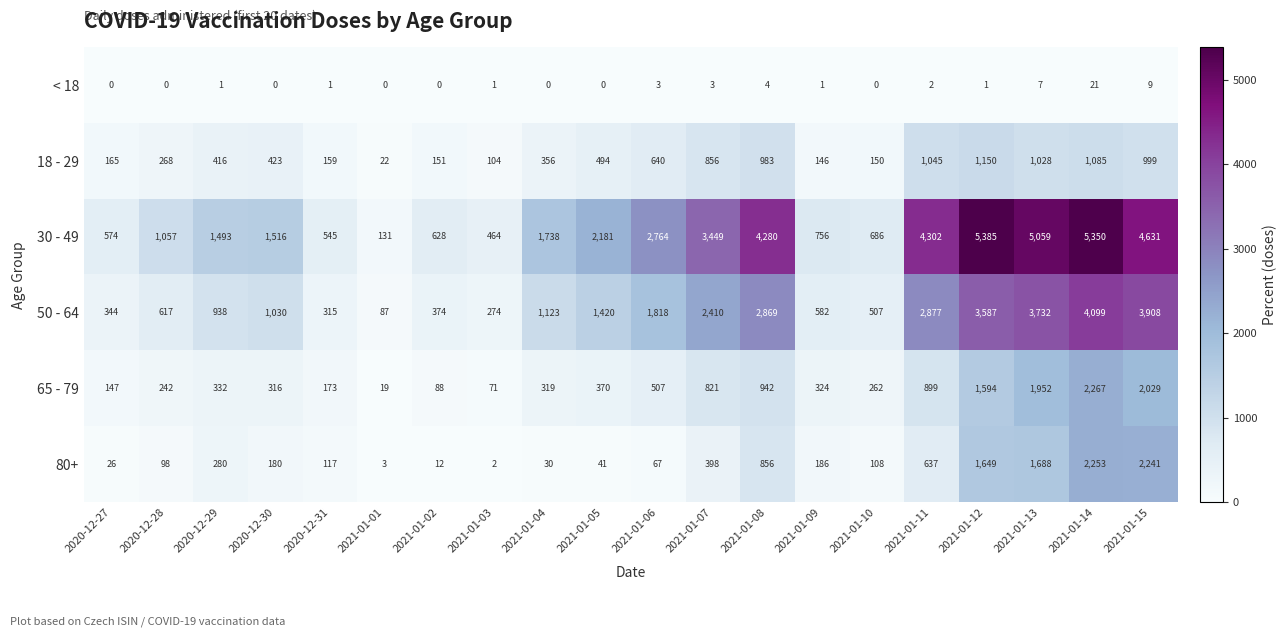

The value of 30 - 49 at 2021-01-02 is 628. True or false?

True